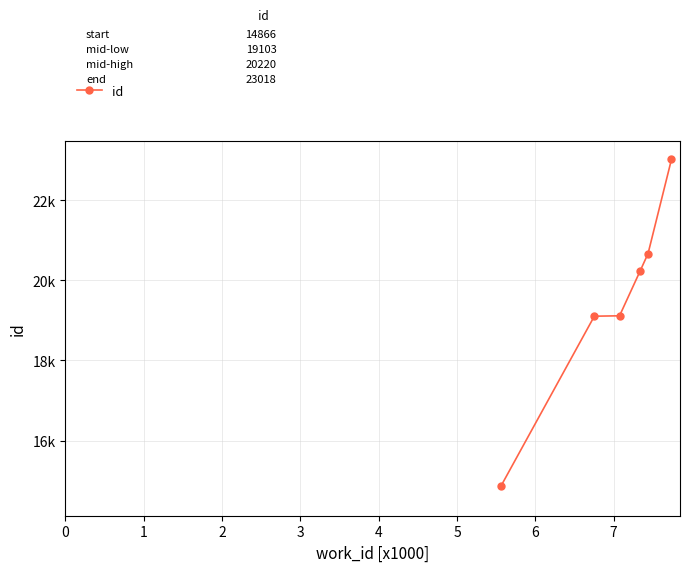

List the labels in order of value, largest first.

5, 4, 3, 2, 1, 0